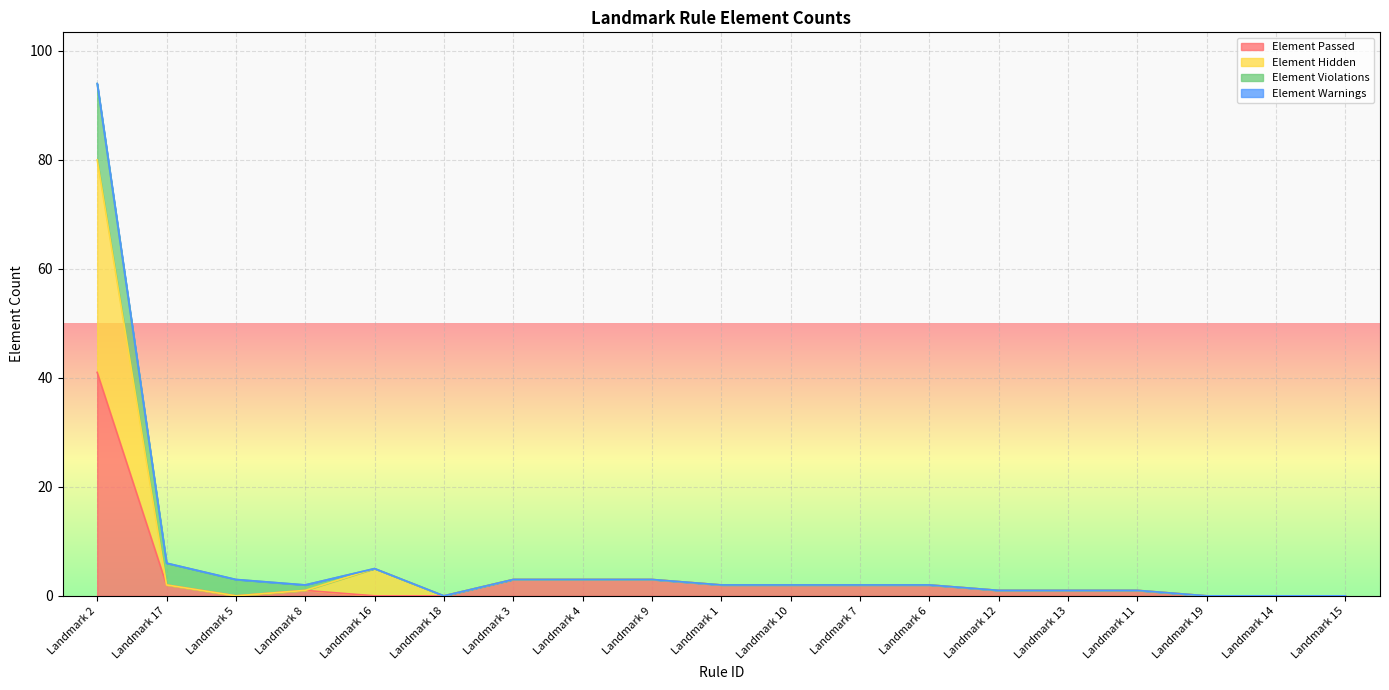

At which category is the sum across all series the highest?

Landmark 2